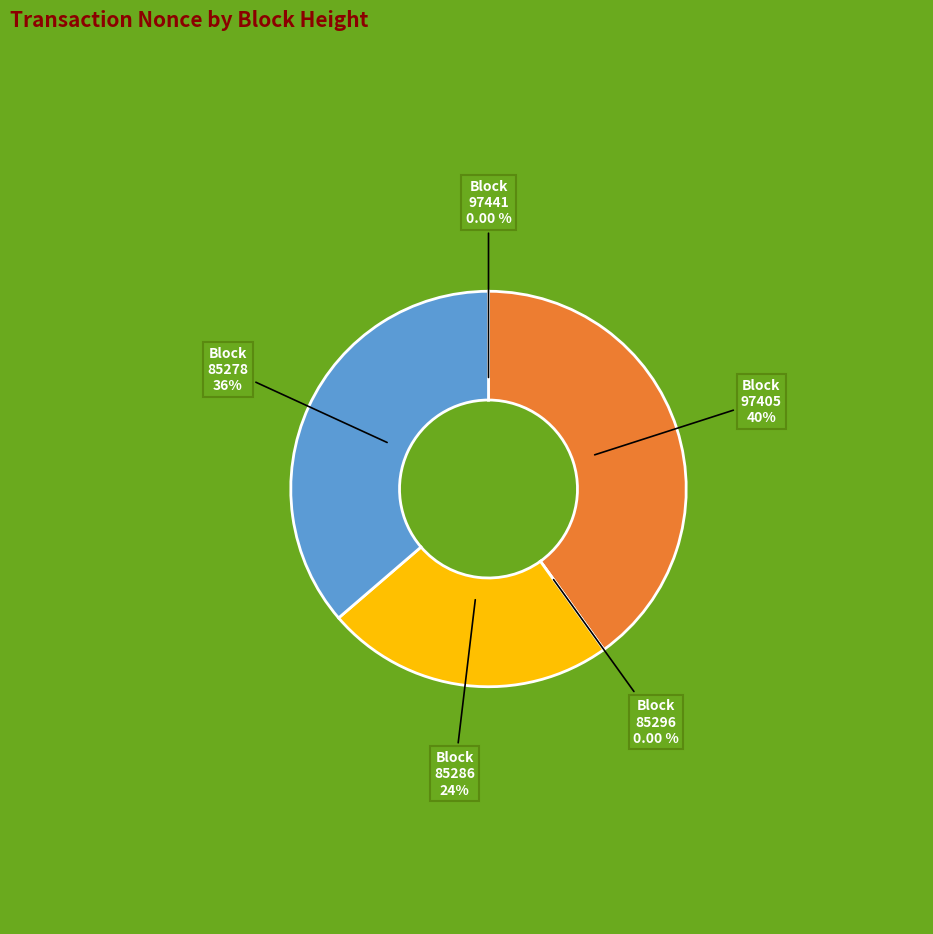

Combined, what portion of the pie is 97441 and 85286?

23.6%